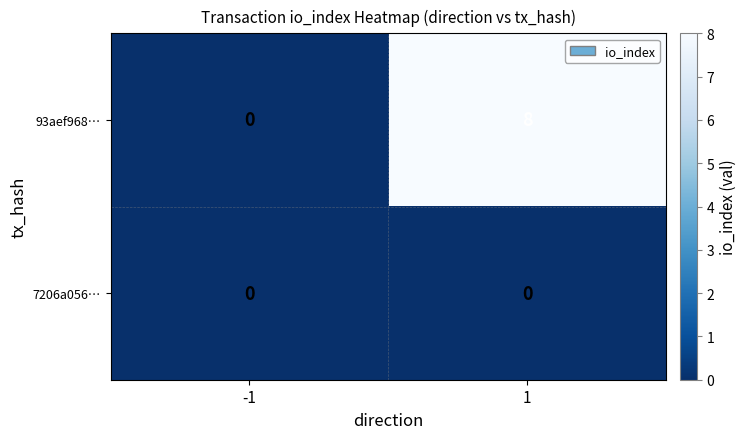

Which series changed the most between -1 and 1?

93aef968…